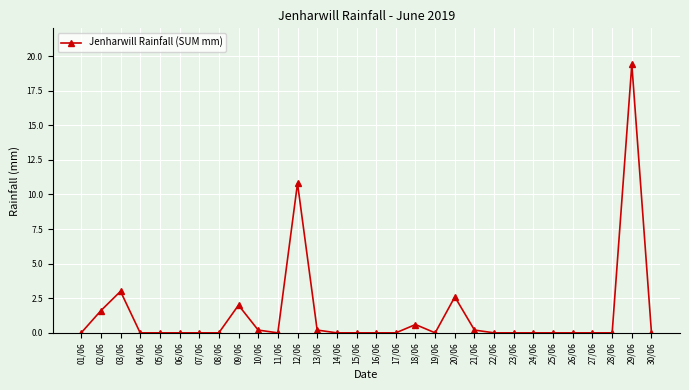

The value at 20/06 is 1.6. True or false?

False